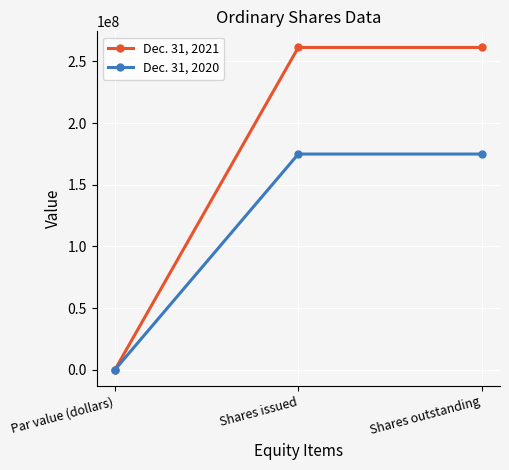

Rank the series by their maximum value, from highest to lowest.

Dec. 31, 2021, Dec. 31, 2020